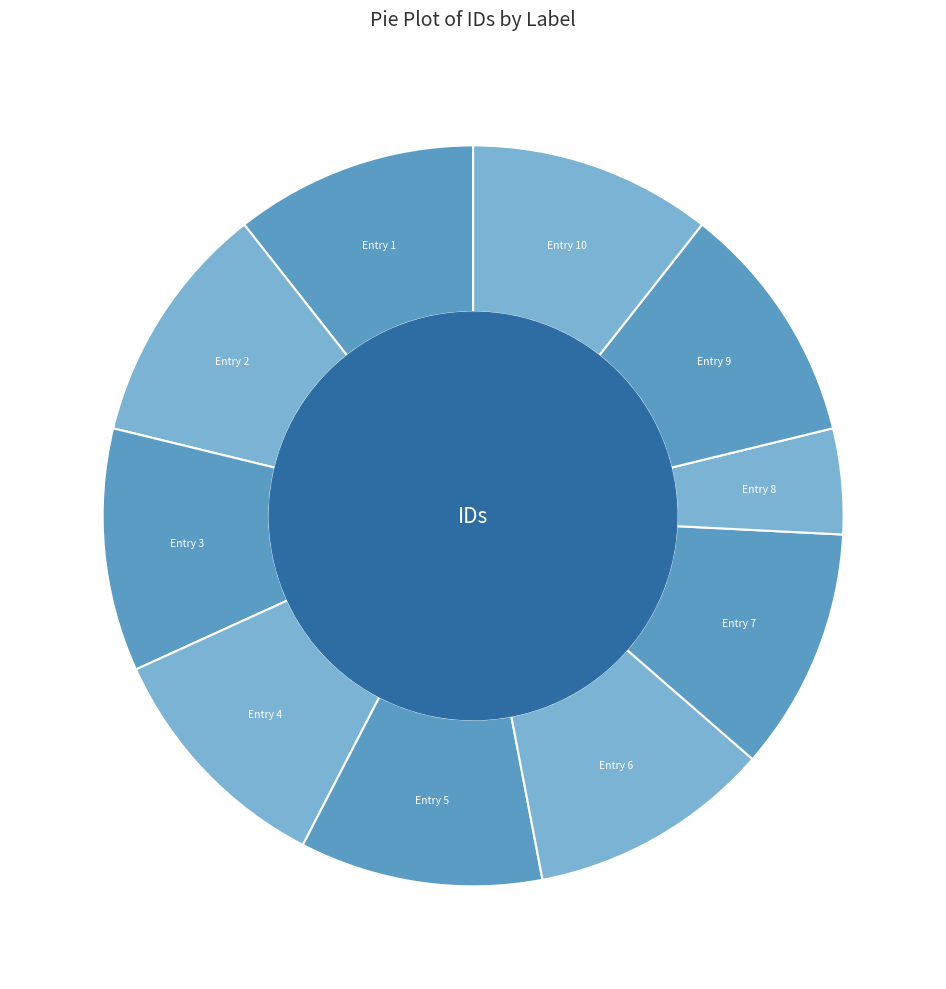

Is it true that აგრაფინა სიმონის ასული ნინუა is 23% of the pie?

False